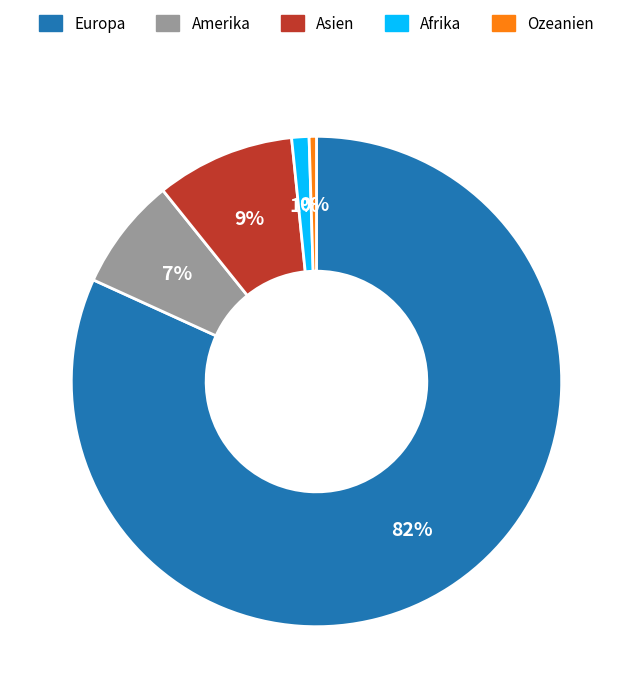

Which slice is the smallest?

Ozeanien